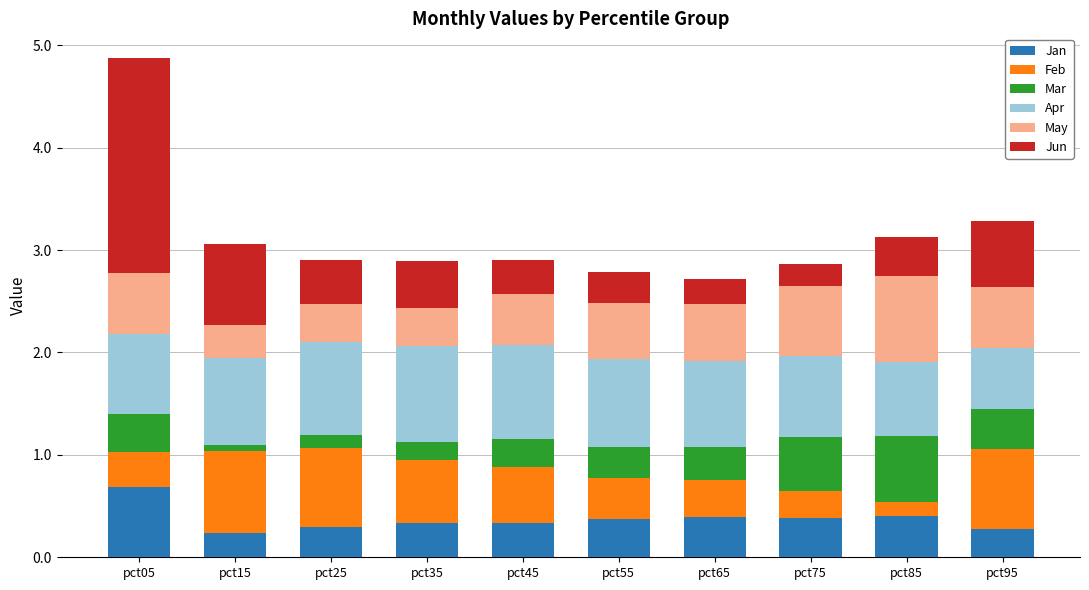

At which category is the sum across all series the highest?

pct05